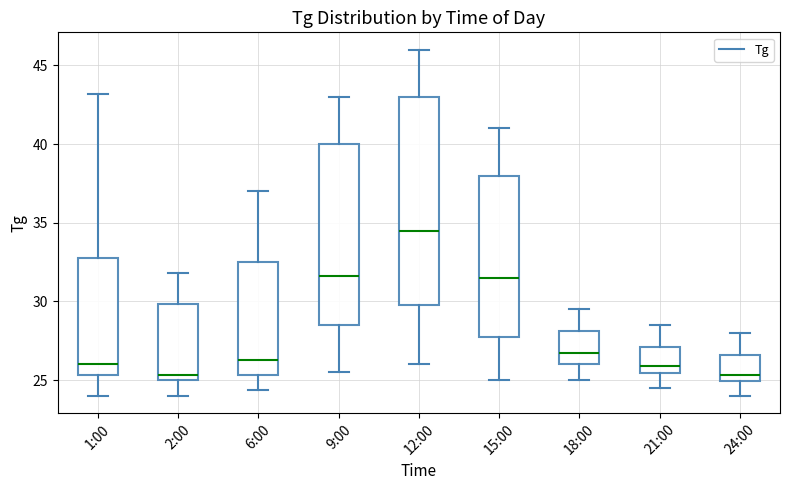

Where does the lower whisker of the box for 1:00 end on the y-axis? The values are not printed on the chart, so give them approximately, as read against the axis.

24.0